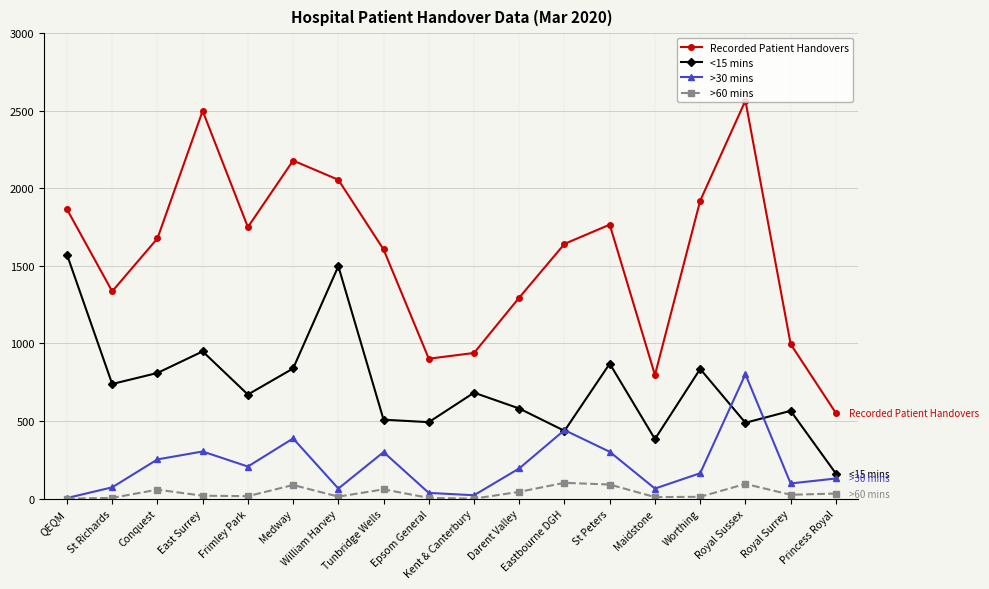

At which category does the chart reach its peak across all series?

Royal Sussex